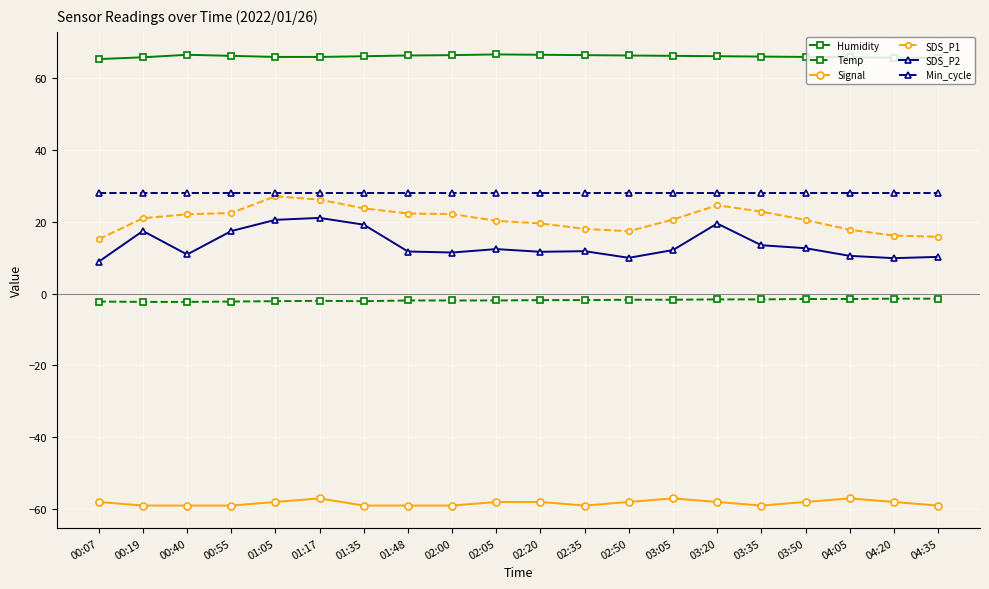

What is the value of the SDS_P1 point at the 7th from the left?

23.8